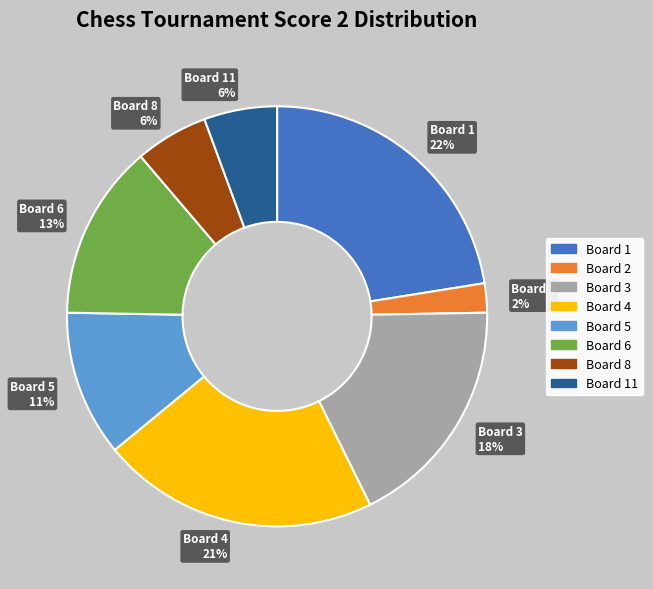

Which slice is the smallest?

Board 2 2%